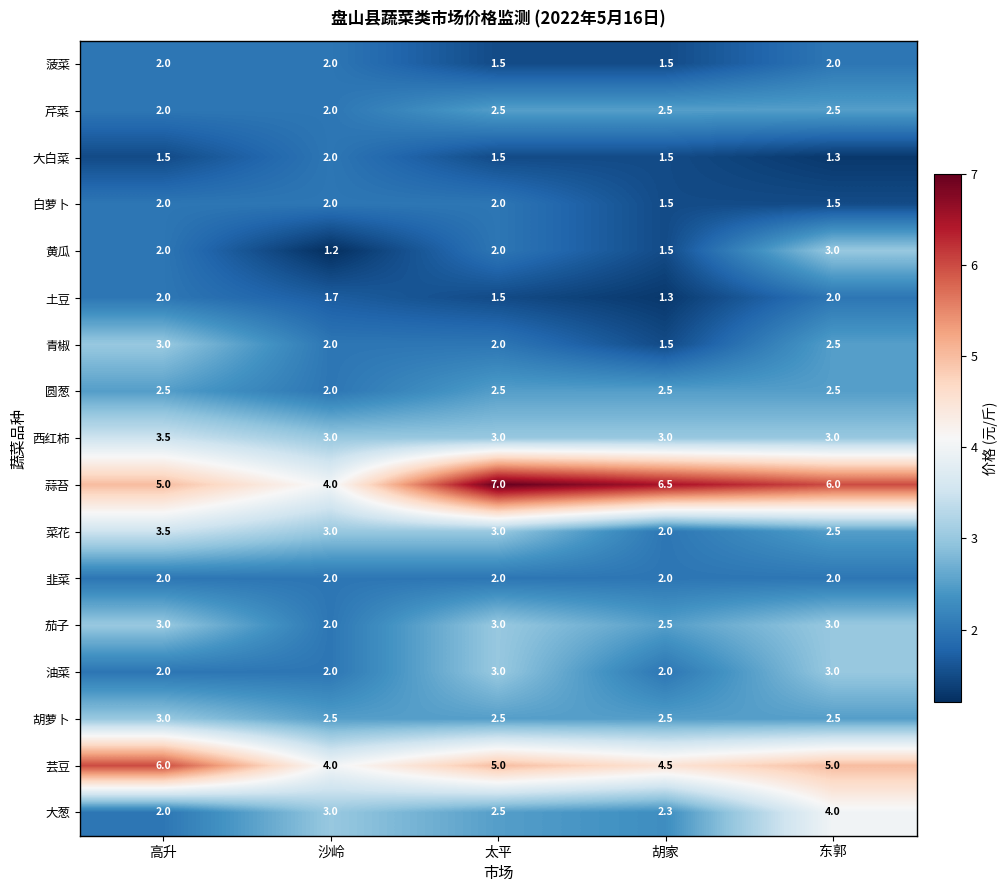

Where is 大白菜 nearest to the value 1?

东郭